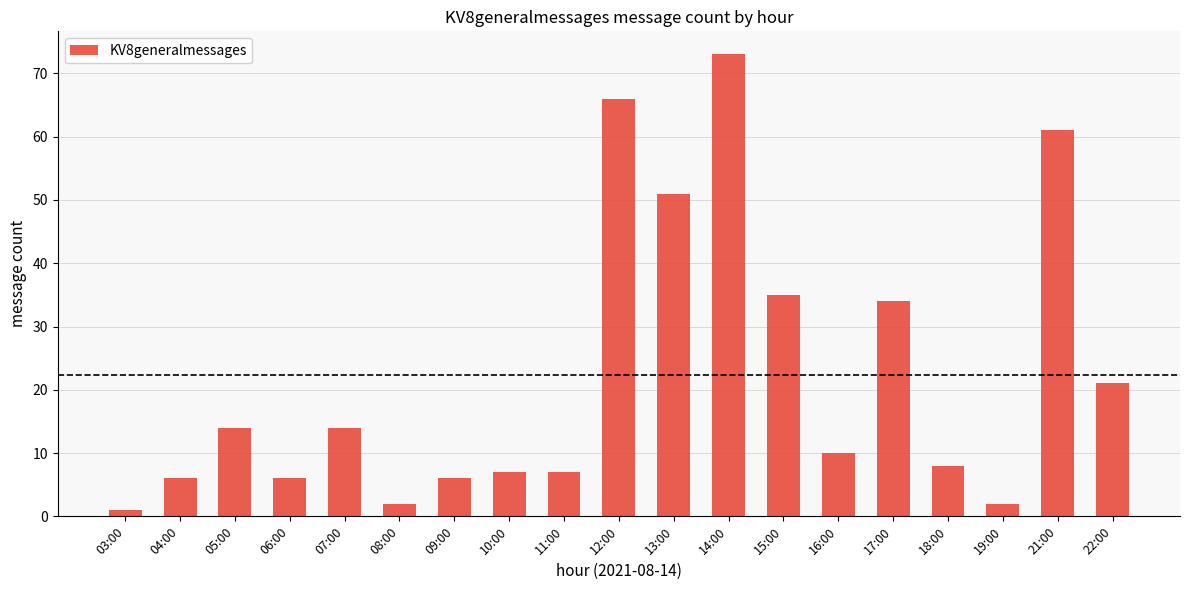

What is the label of the 13th bar from the left?

15:00